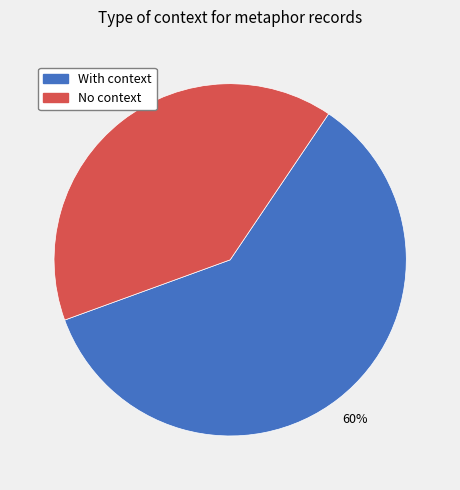

To the nearest percent, what is the difference between the largest and smallest slice percentages?

20%